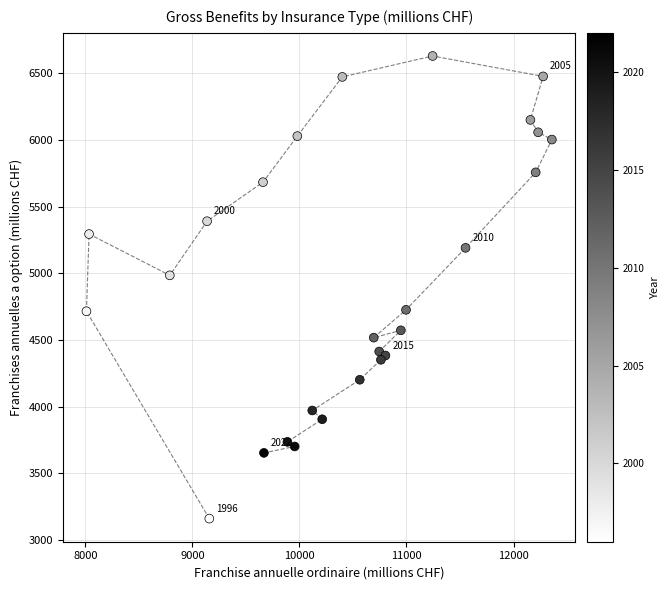

What Y value in the scatter plot is closest to 4895?

4984.8